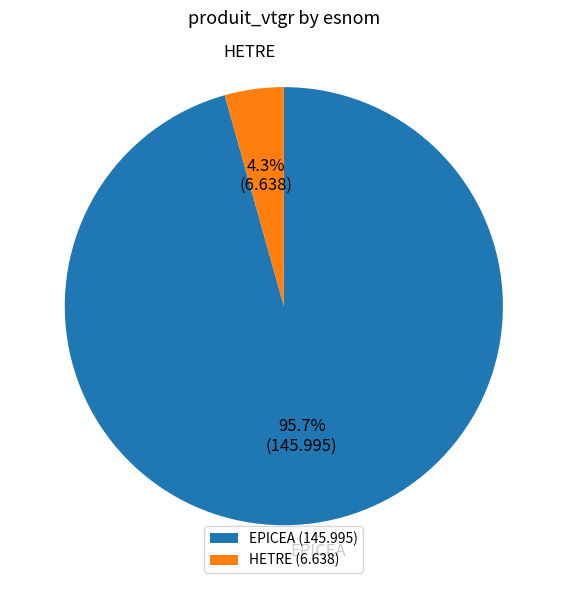

To the nearest percent, what is the difference between the largest and smallest slice percentages?

91%